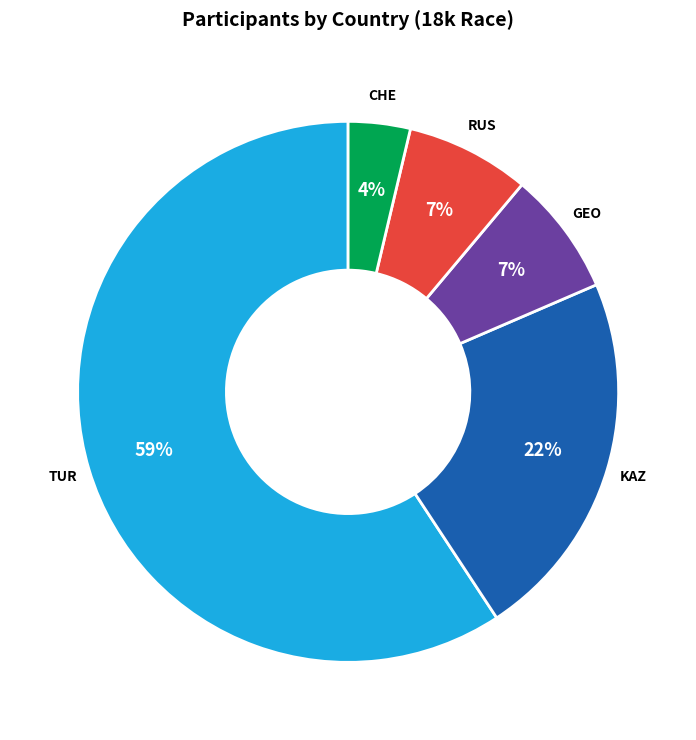

To the nearest percent, what is the difference between the largest and smallest slice percentages?

56%